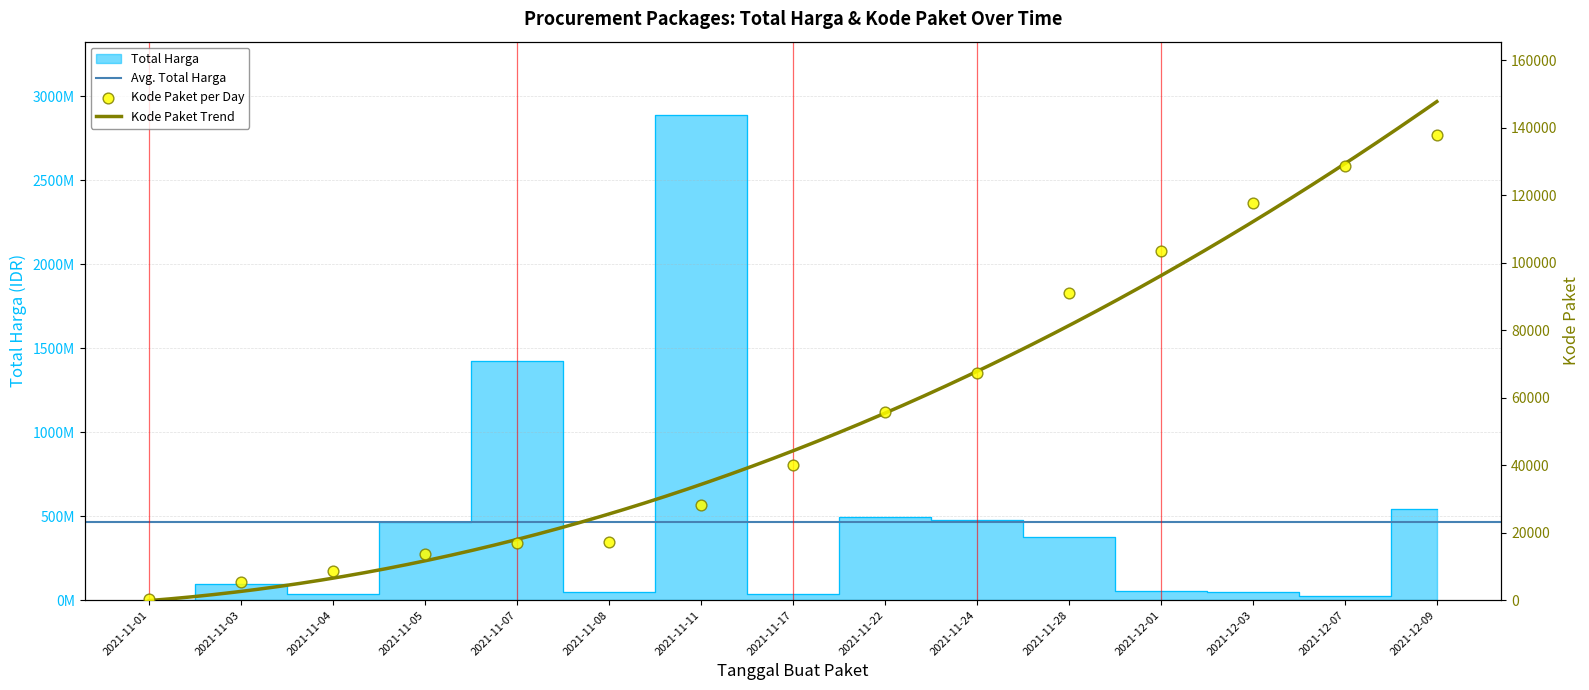

Which series reaches the maximum Y coordinate?

Total Harga